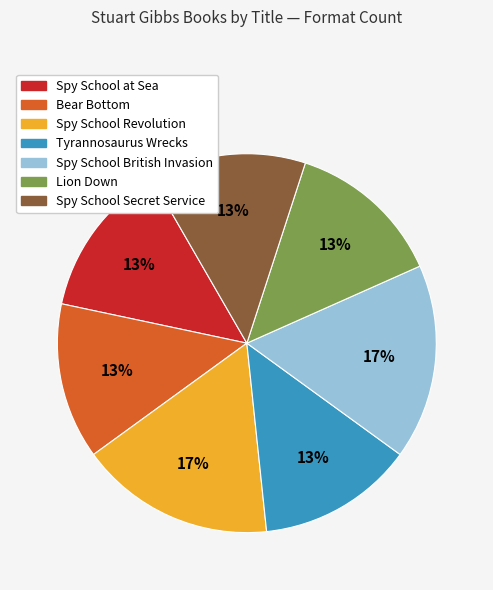

Does Tyrannosaurus Wrecks represent more than half of the total?

No